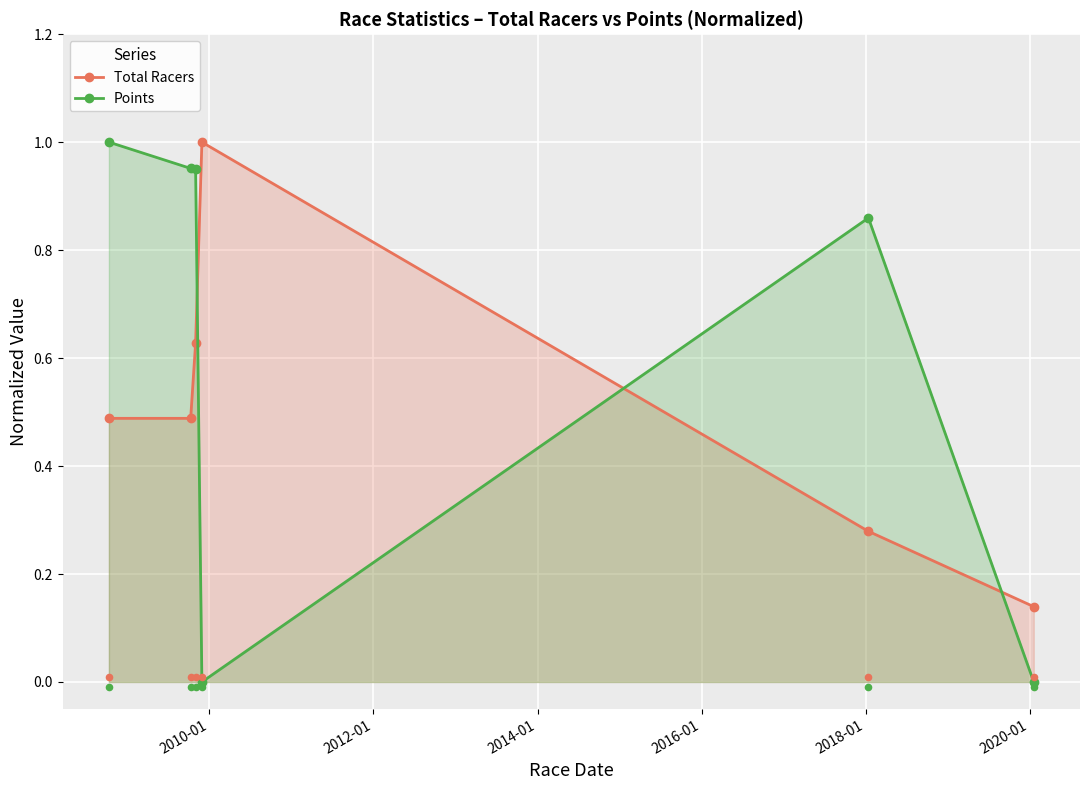

True or false: Points and Total Racers cross at least once.

True